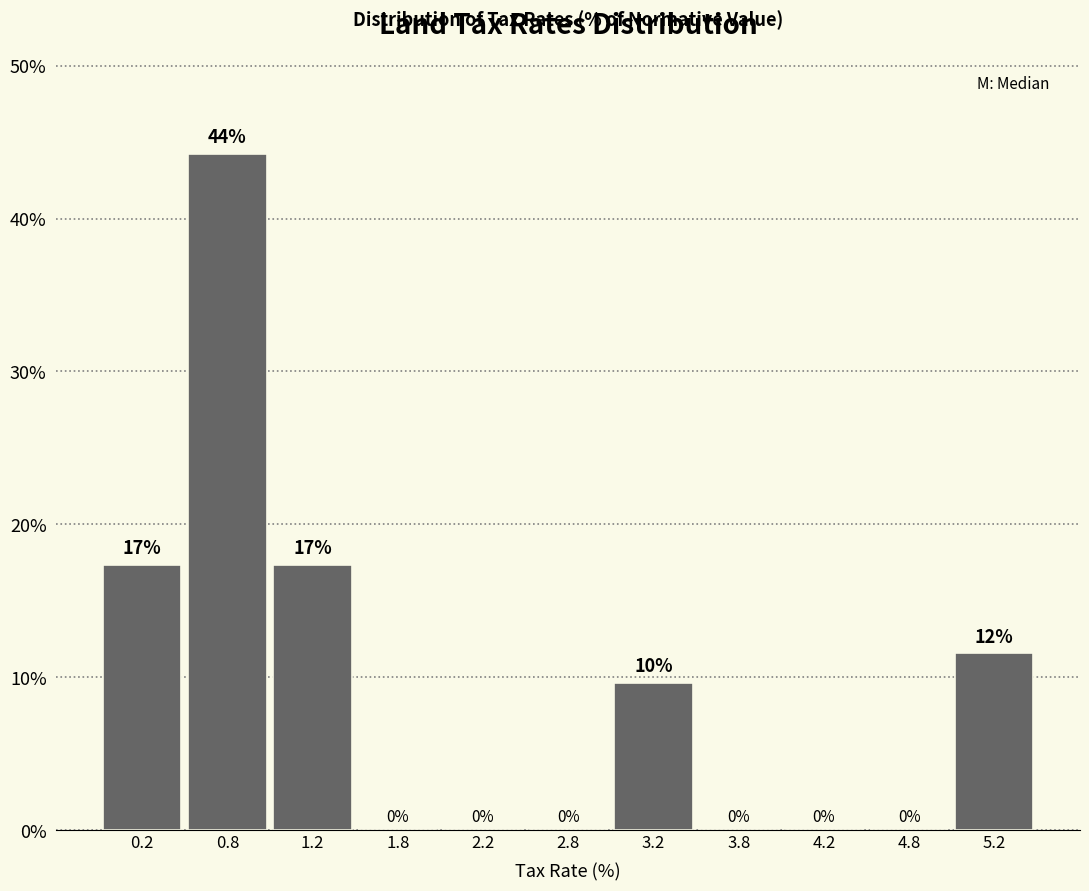

Which range on the x-axis has the tallest bar?

0.5 to 1.0